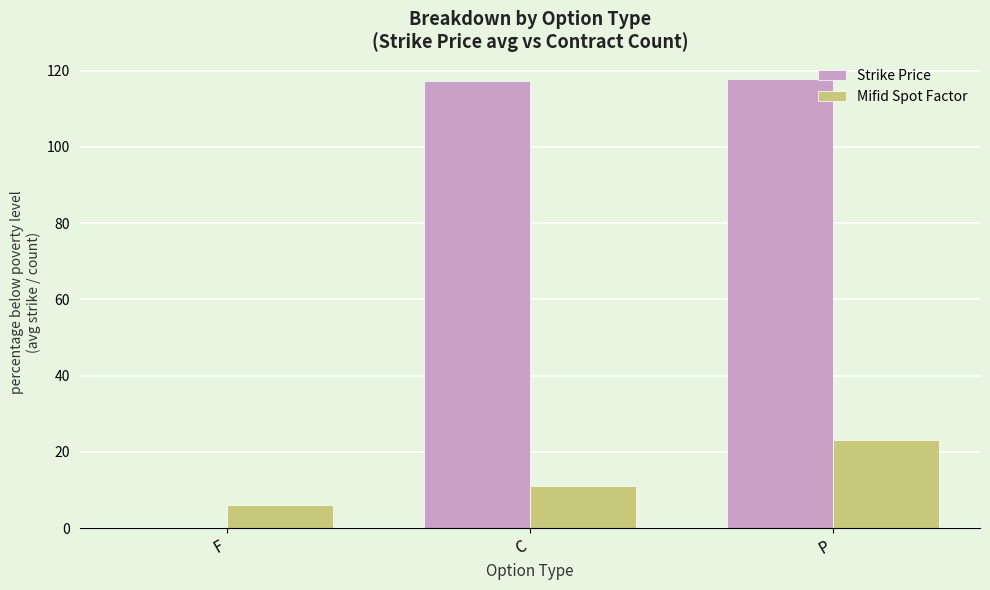

At which label is Mifid Spot Factor closest to 14?

C